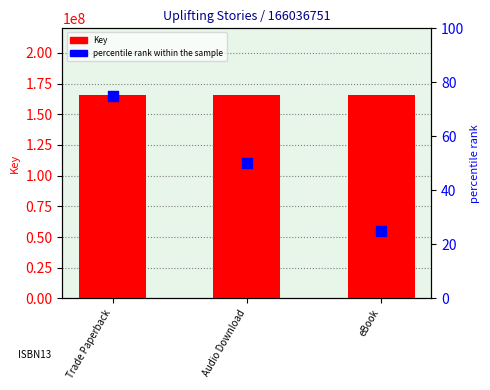

Which series reaches the maximum Y coordinate?

Key